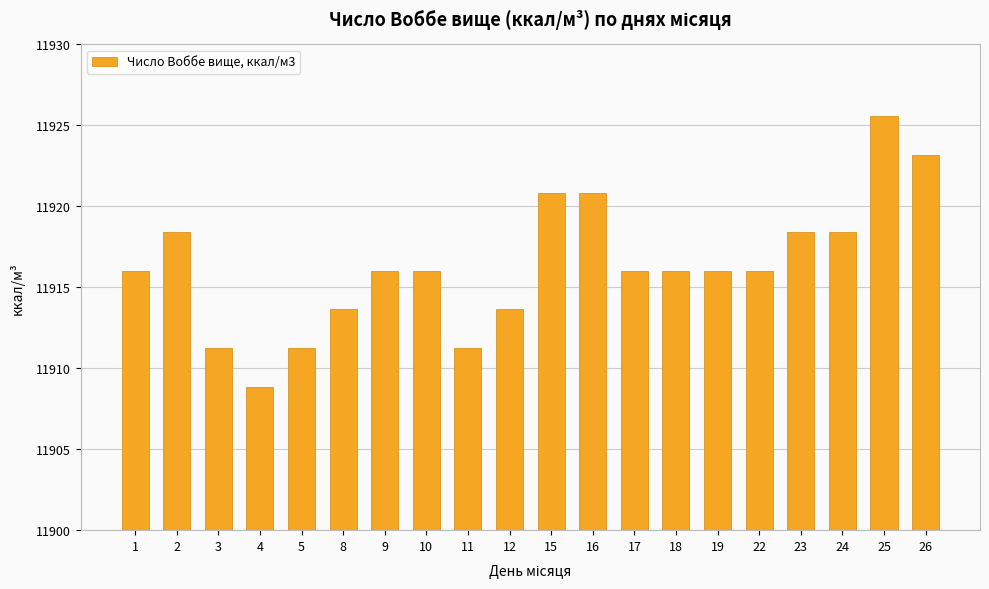

What is the difference between the maximum and minimum values?

16.7